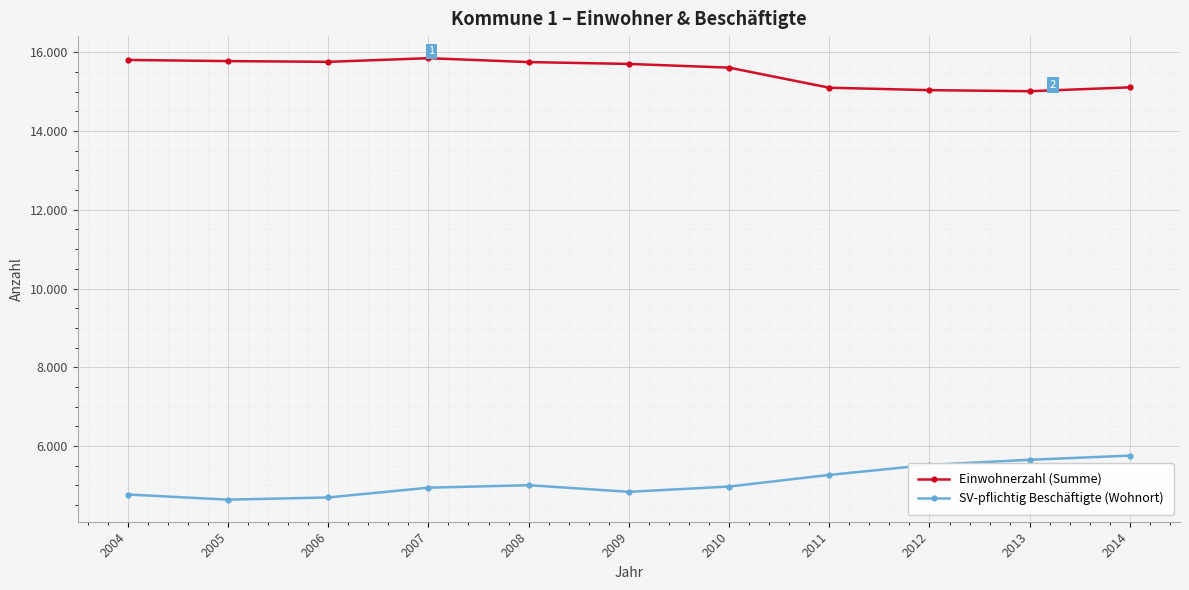

Does the chart have visible grid lines?

Yes